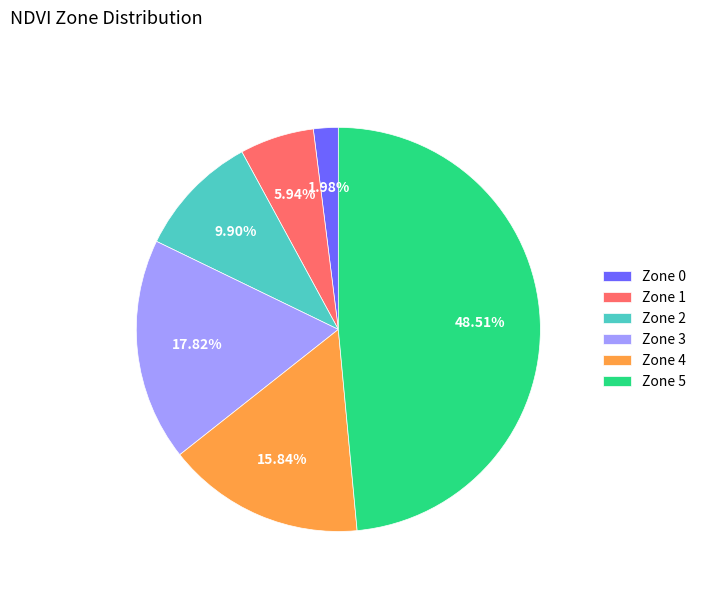

To the nearest percent, what is the difference between the largest and smallest slice percentages?

47%